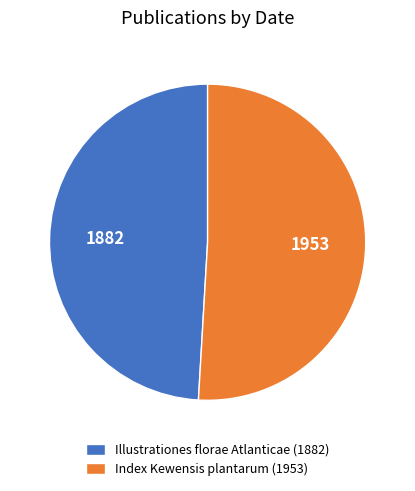

What is the ratio of the value at Index Kewensis plantarum (1953) to the value at Illustrationes florae Atlanticae (1882)?

1.0